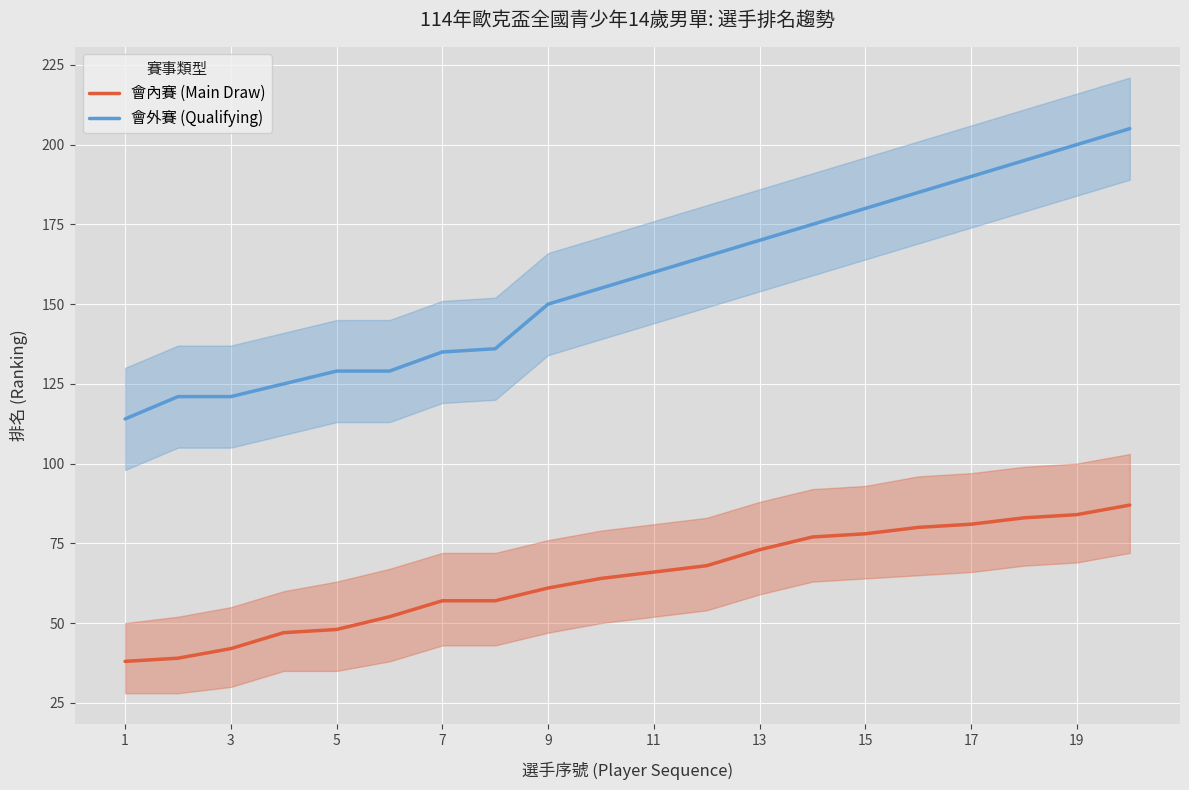

True or false: 會內賽 (Main Draw) and 會外賽 (Qualifying) intersect in this chart.

False